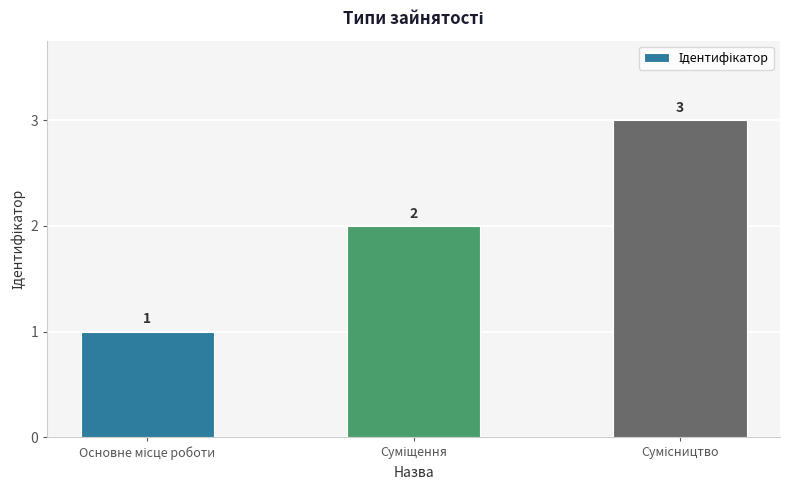

Count the values in the range 1 to 3.

3